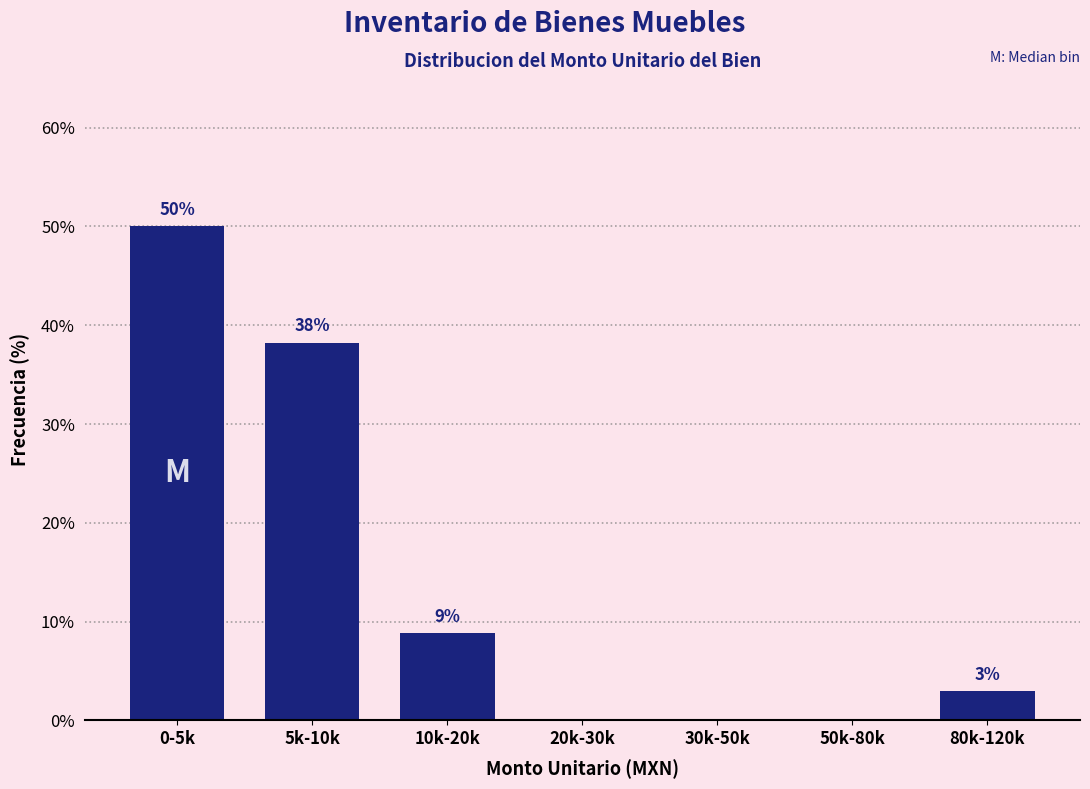

Are the bars horizontal?

No